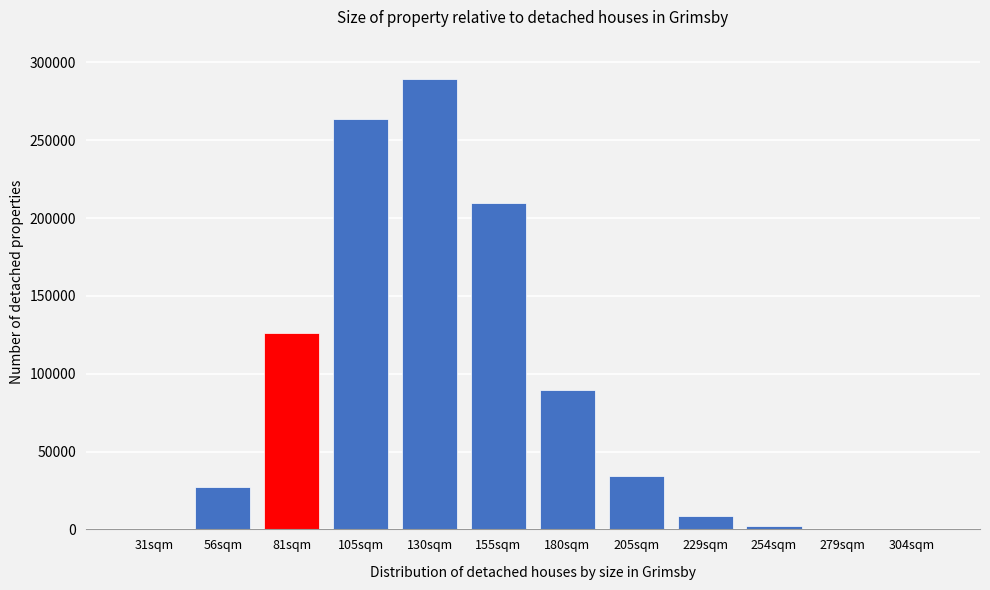

What is the sum of all values?

1051405